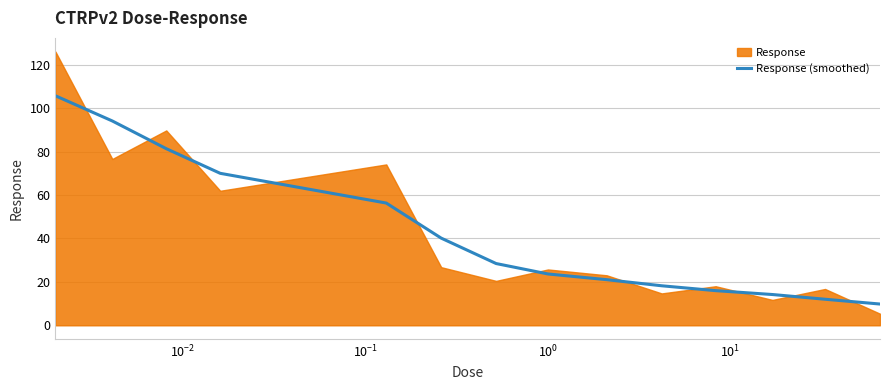

What is the lowest value of the Response (smoothed) series?

9.8